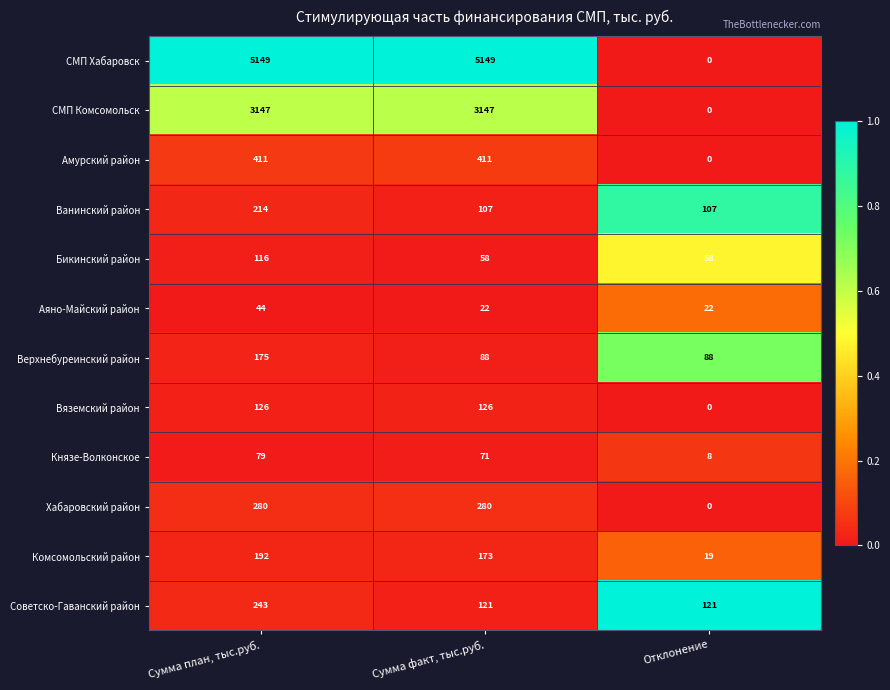

Which series has the largest range (max minus min)?

СМП Хабаровск